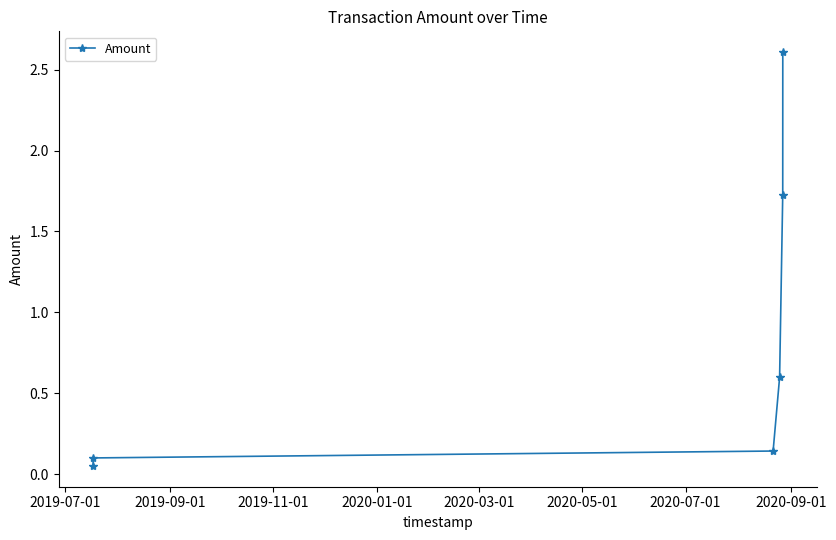

True or false: the data has more than 2 interior local peaks.

False